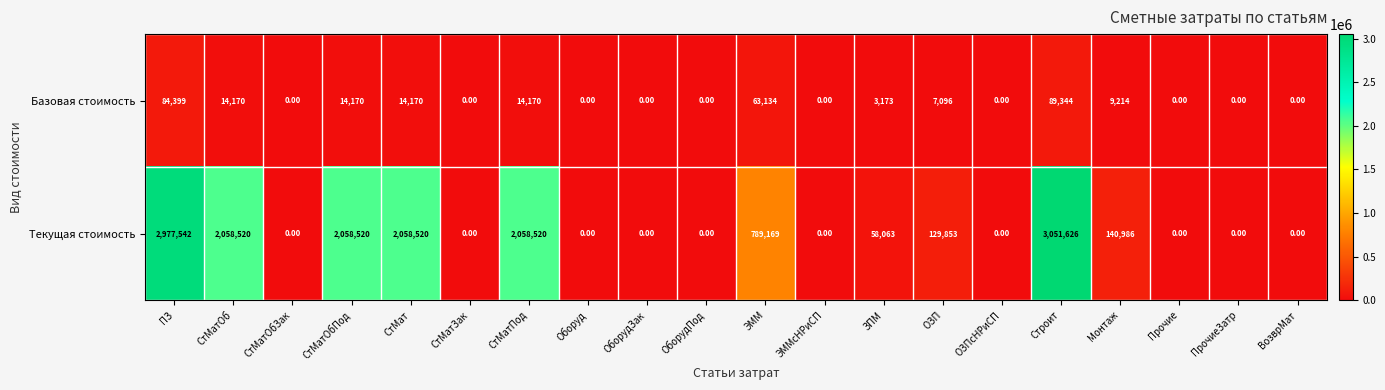

Which series has the widest spread of values?

Текущая стоимость